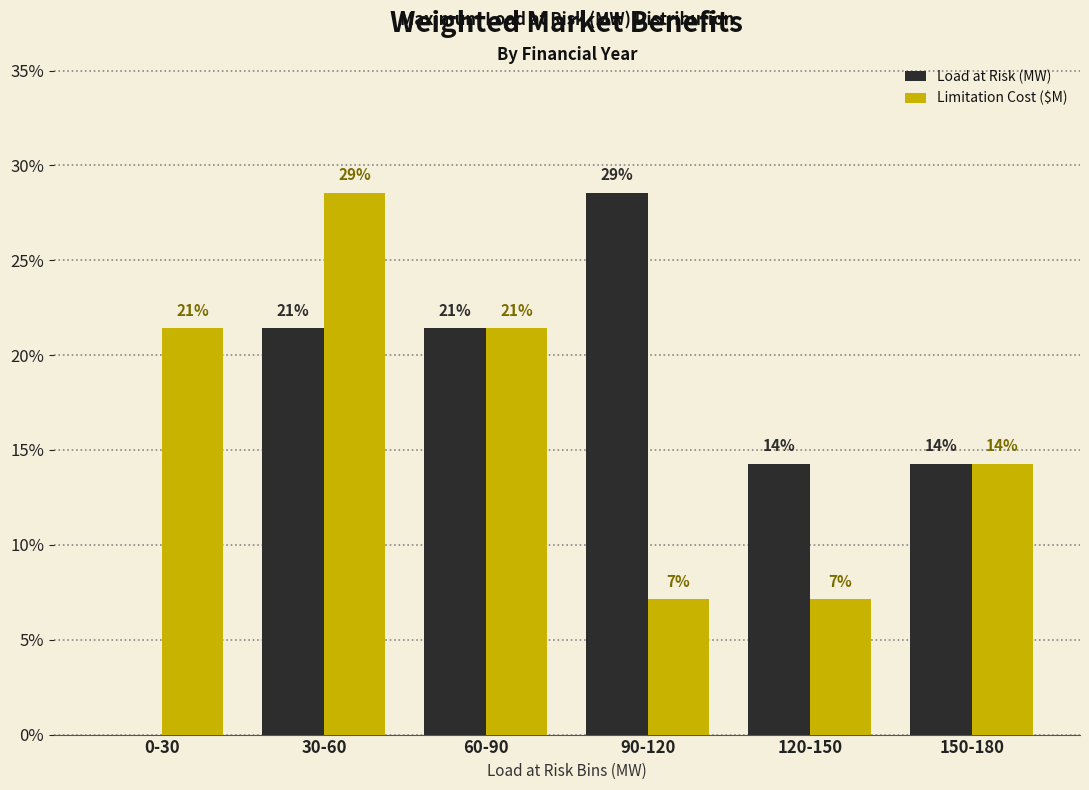

What are all the series names shown in the legend?

Load at Risk (MW), Limitation Cost ($M)